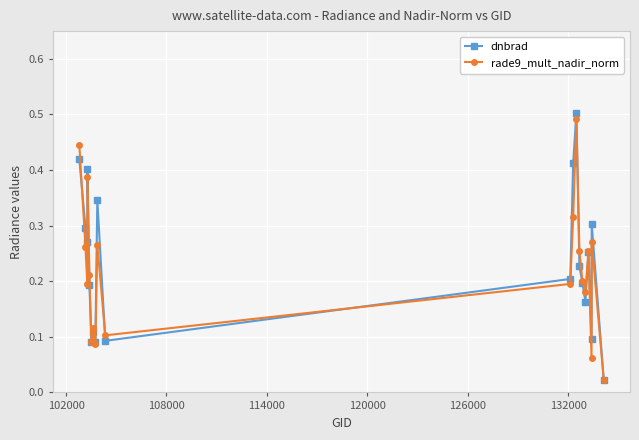

How many interior local valleys does the rade9_mult_nadir_norm series have?

6